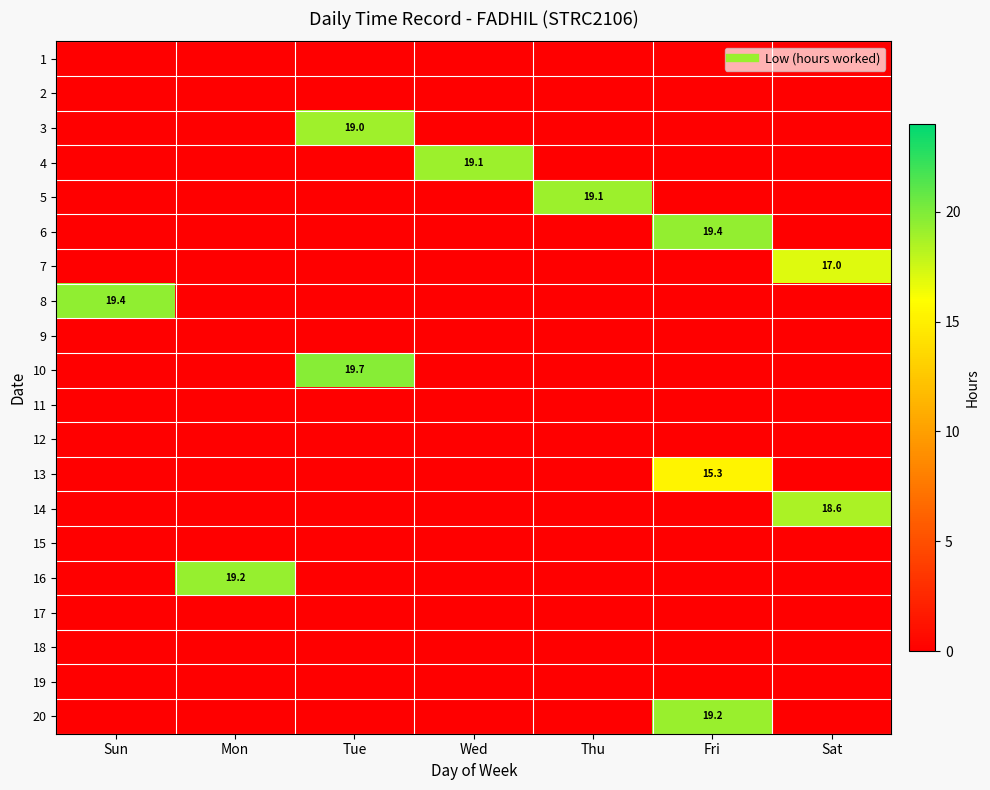

What is the spread (max minus min) of values at Wed?

19.1